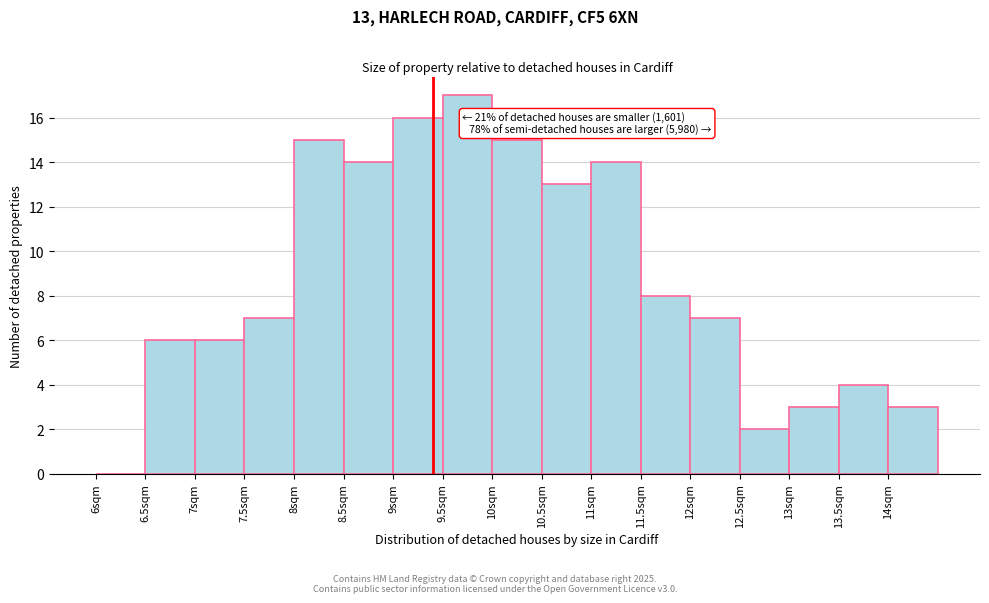

Over which range of the x-axis is the bar tallest?

9.5 to 10.0